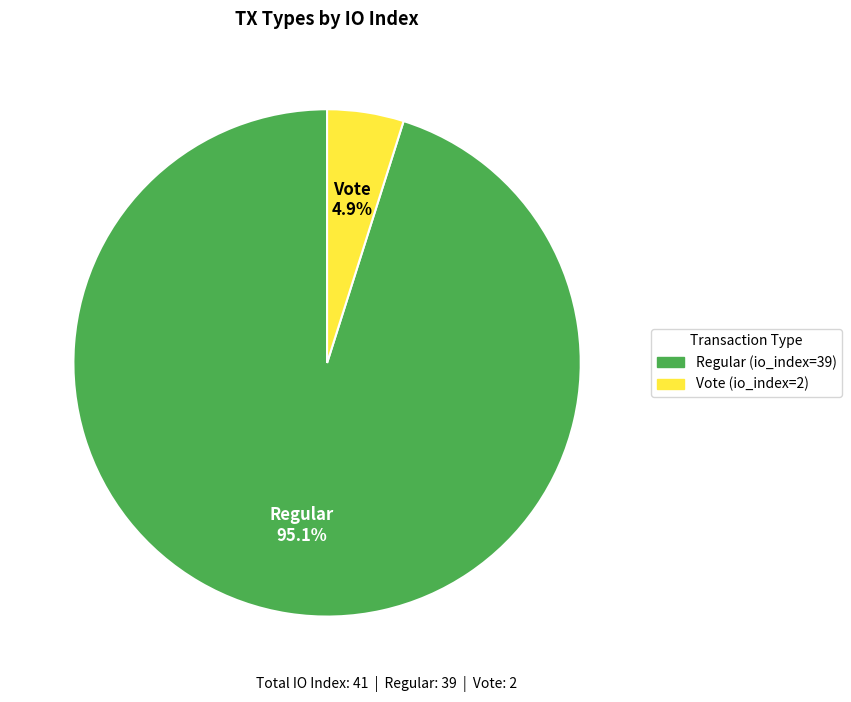

True or false: Regular (io_index=39) accounts for 80% of the total.

False